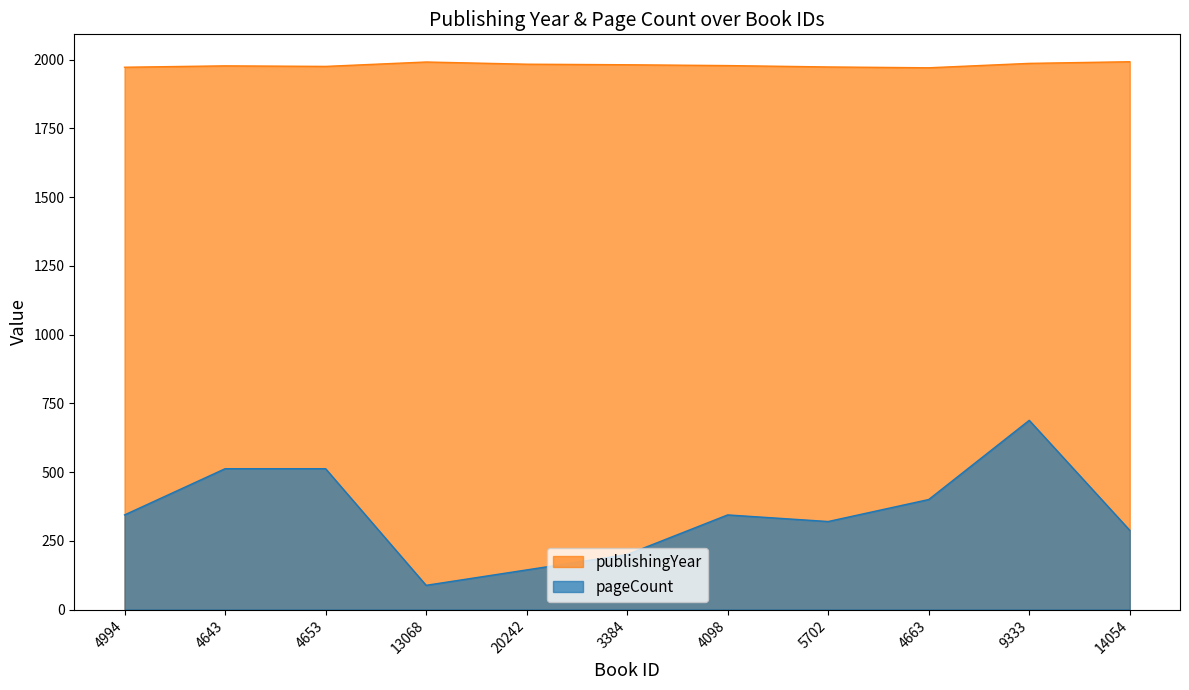

True or false: pageCount has a value of 320 at 5702.

True